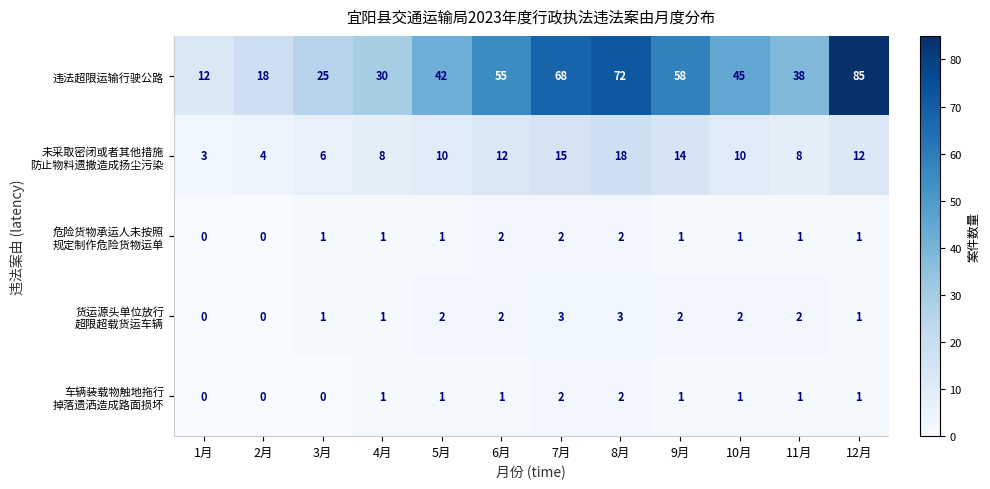

What is the maximum value shown in the chart?

85